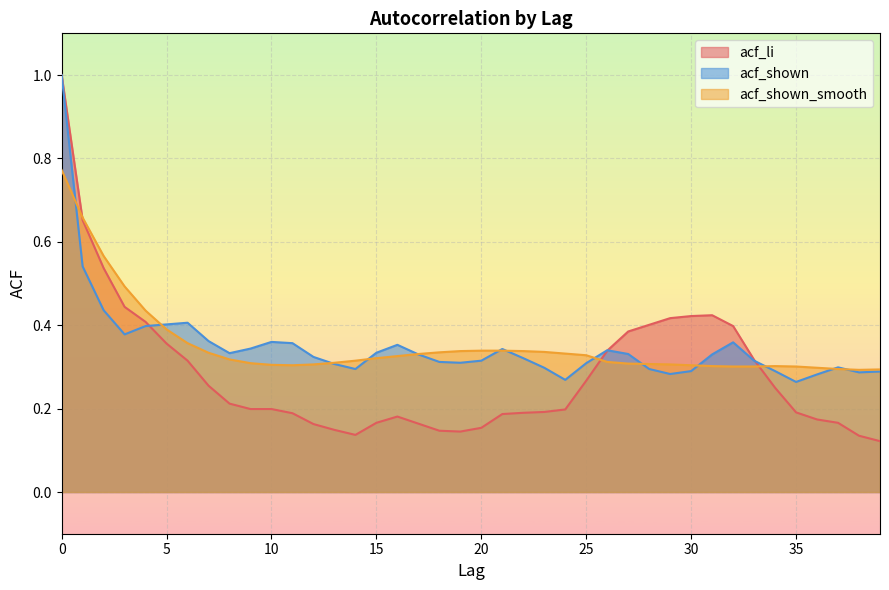

Where do acf_shown_smooth and acf_shown first cross each other?

0 and 1